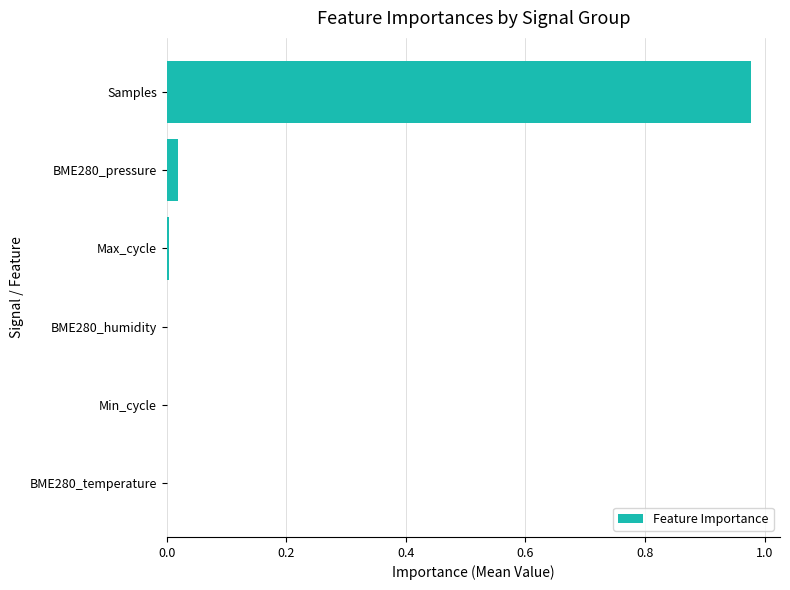

Which has a higher value, BME280_humidity or Samples?

Samples